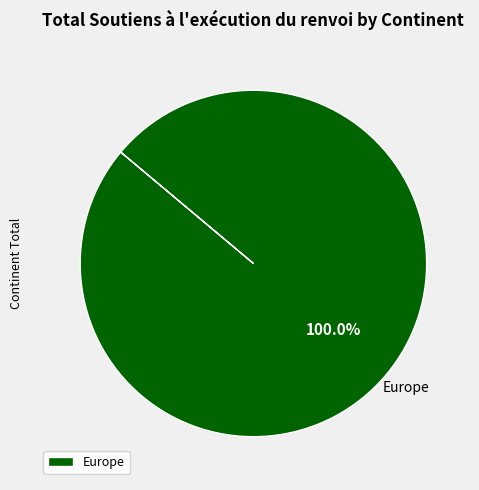

Count the number of slices in the pie.

1